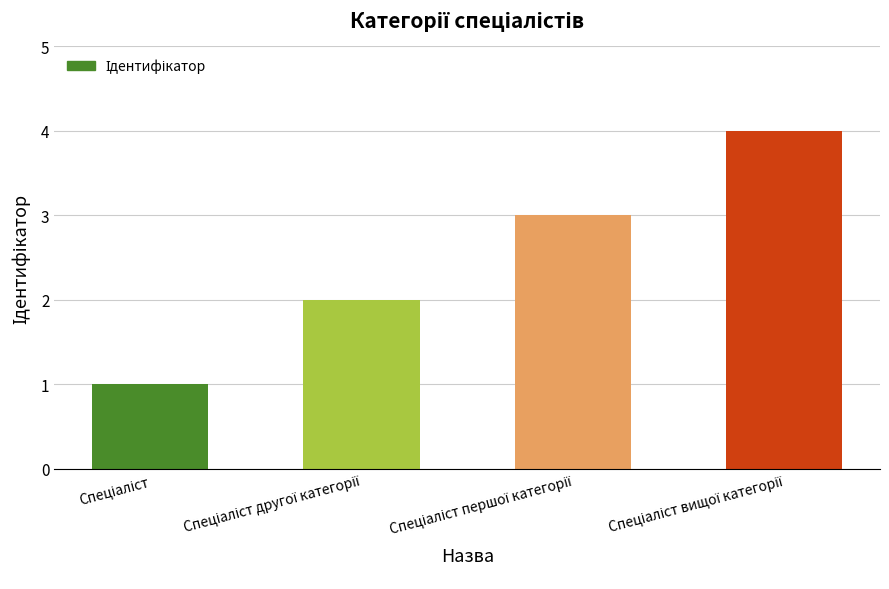

At which label does the data first exceed 3?

Спеціаліст вищої категорії